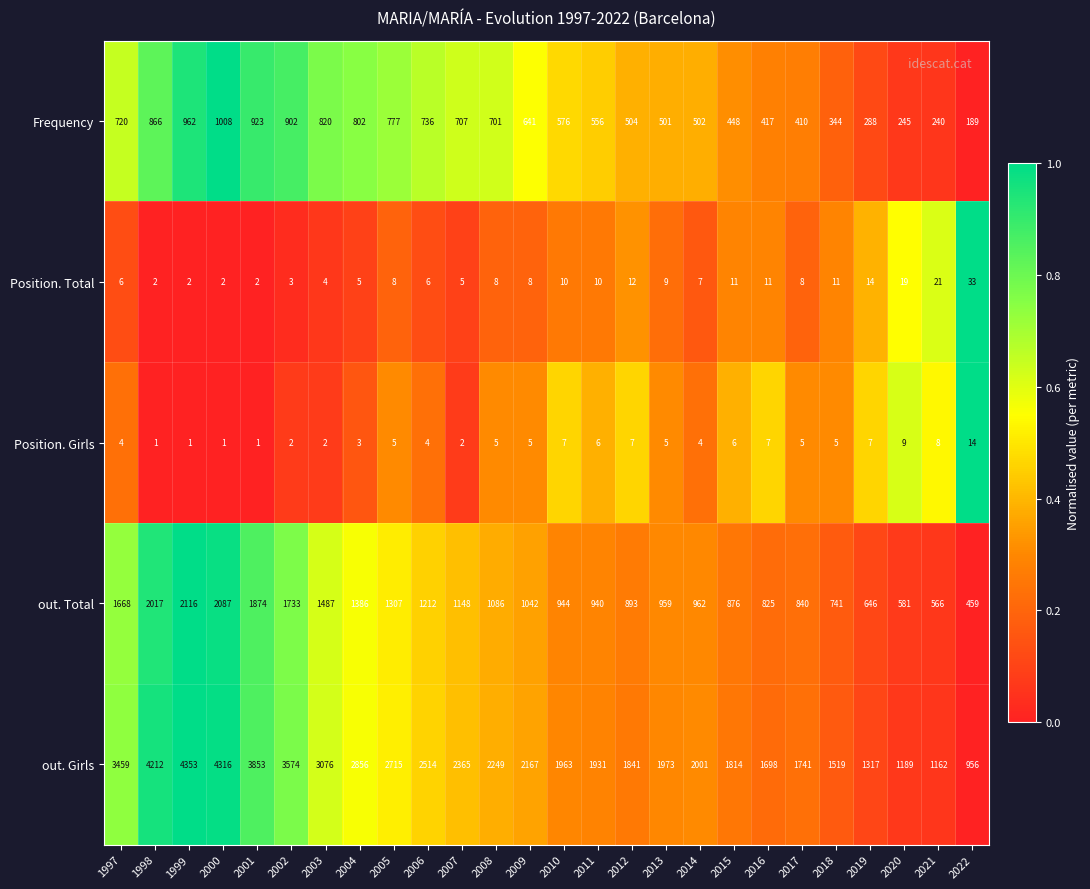

What is the difference between the highest and lowest values at 2022?

942